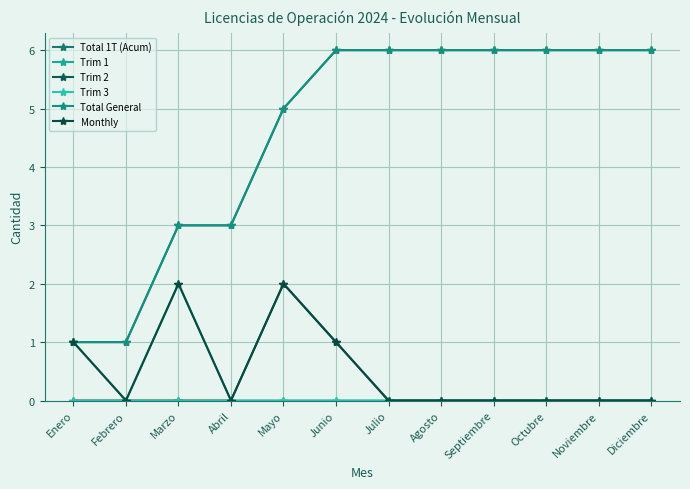

Is this an area chart (filled region under the line)?

No